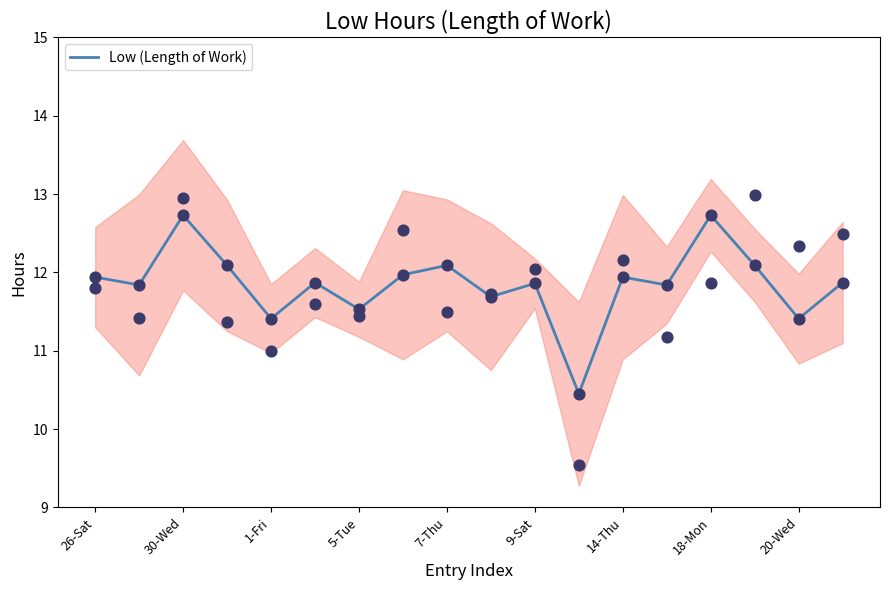

What is the maximum value for Low (Length of Work)?

12.7